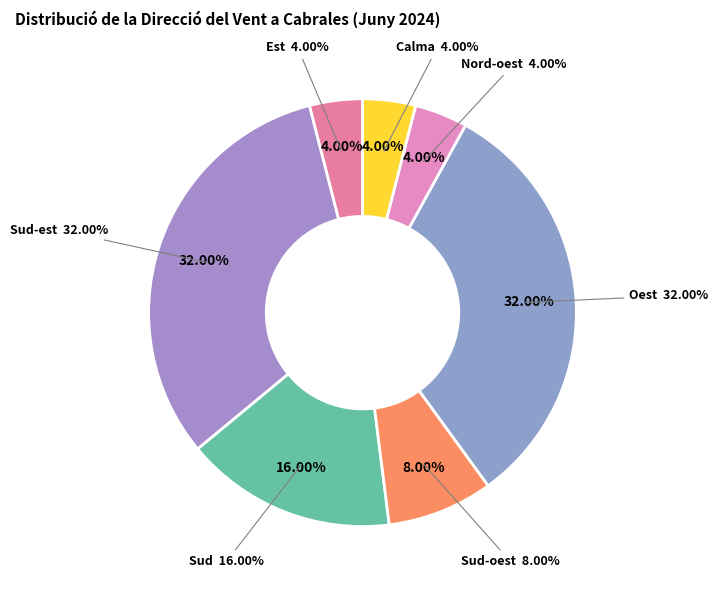

True or false: Nord accounts for 1% of the total.

False